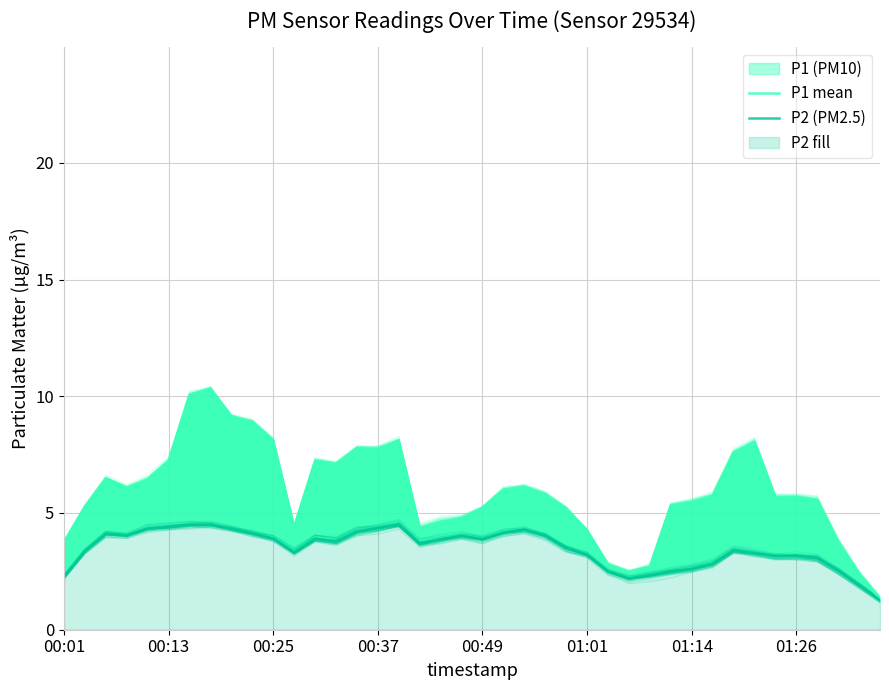

True or false: P2 (PM2.5) and P1 mean cross at least once.

False